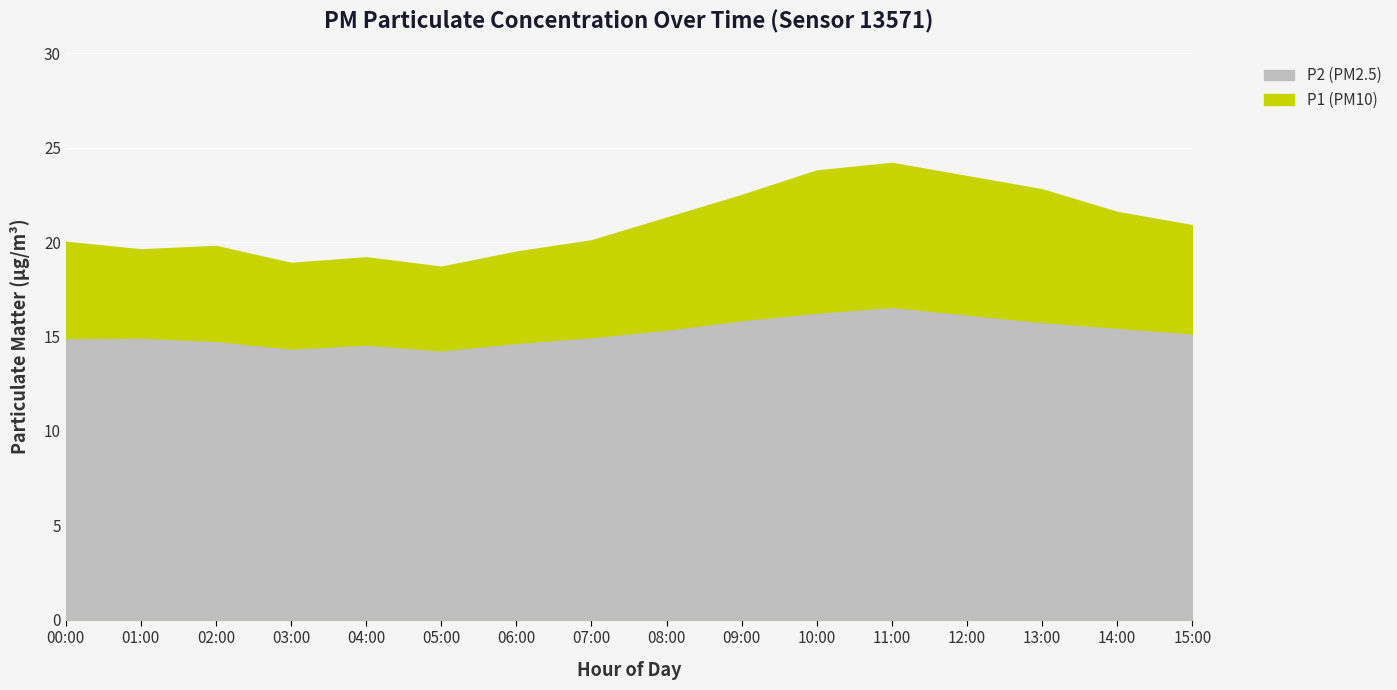

What is the sum of the P1 values at 13:00 and 07:00?

42.9